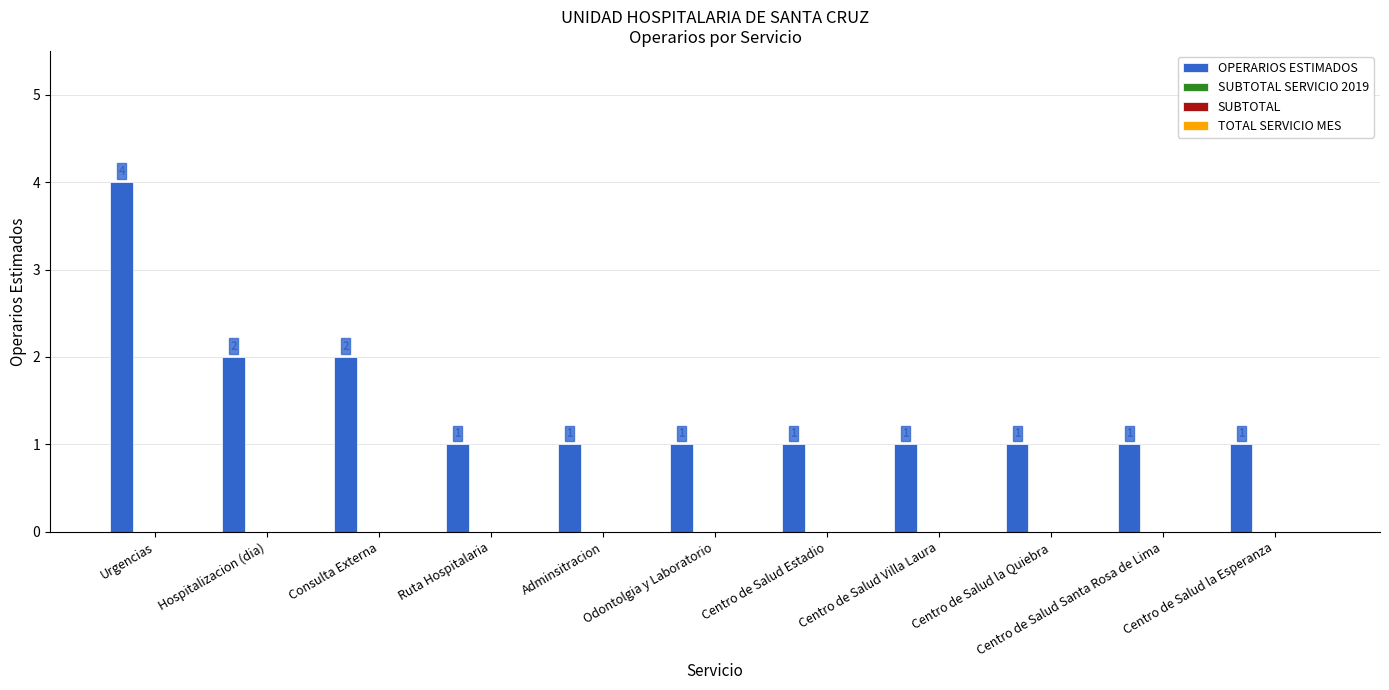

What is the value of the 2nd bar from the left?

2